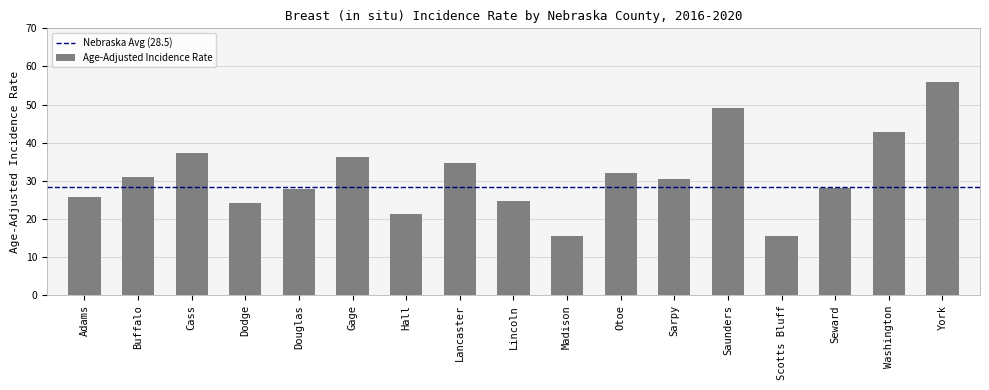

Between Gage and Buffalo, which is larger?

Gage